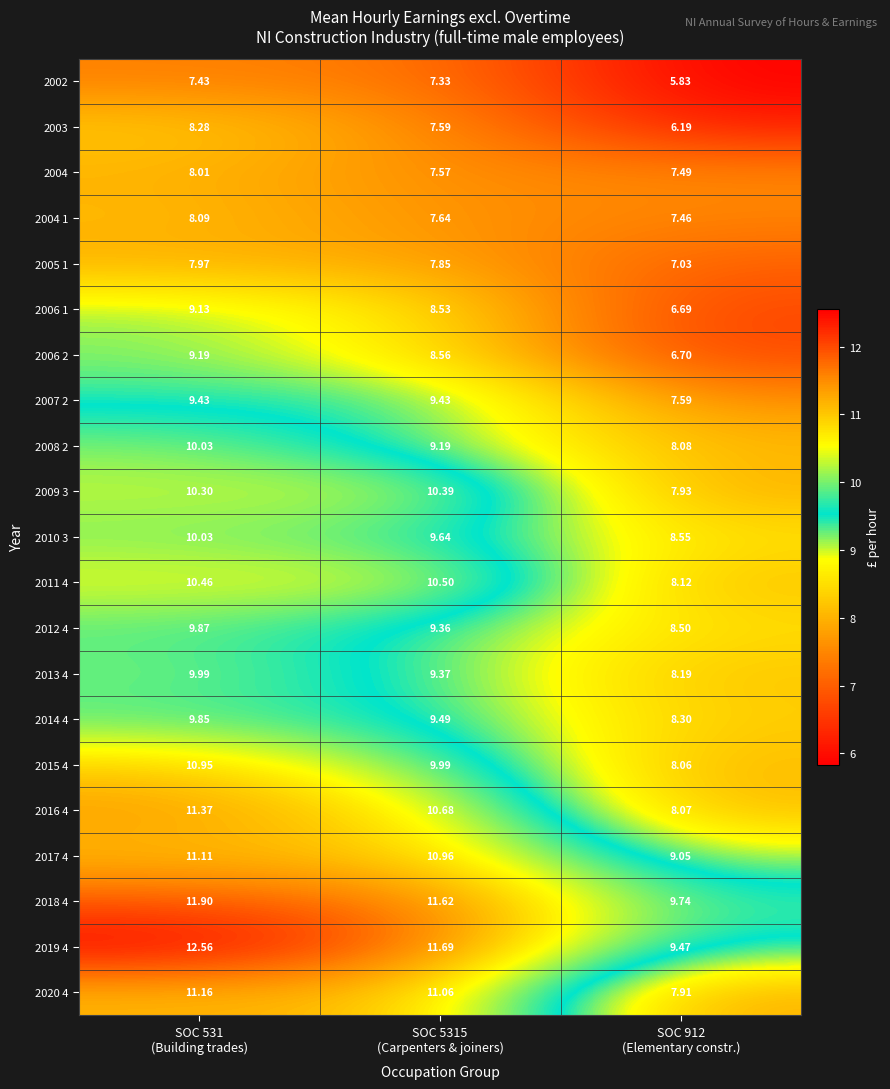

What is the total value across all series at SOC 912
(Elementary constr.)?

165.0